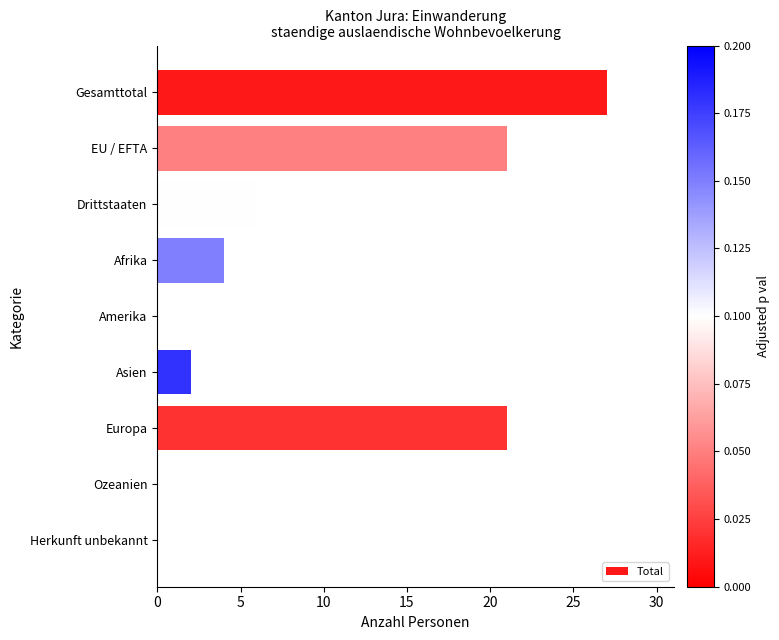

What is the change in value from Gesamttotal to Asien?

-25